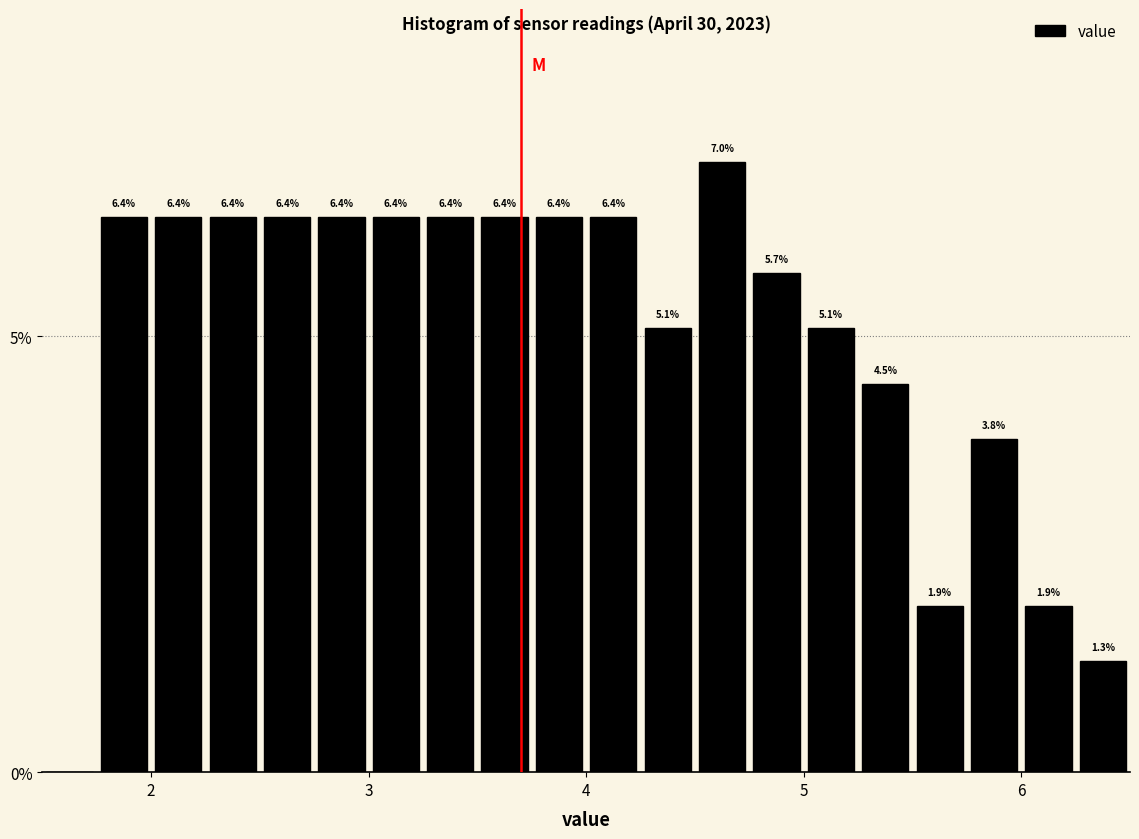

Read against the x-axis, roughly where is the centre of the tallest bar?

4.6